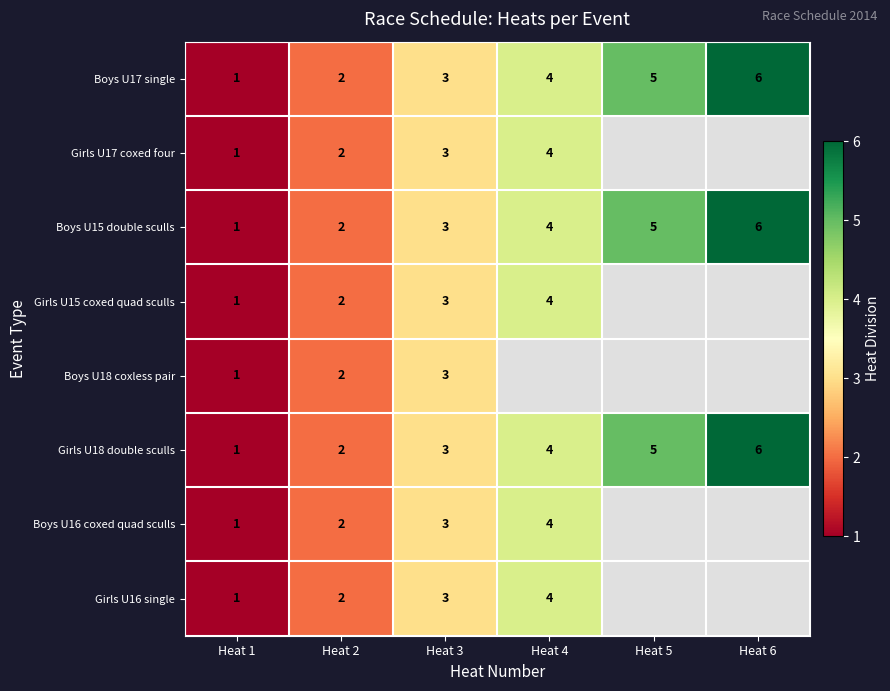

What is the difference between the maximum and minimum values in the Boys U17 single series?

5